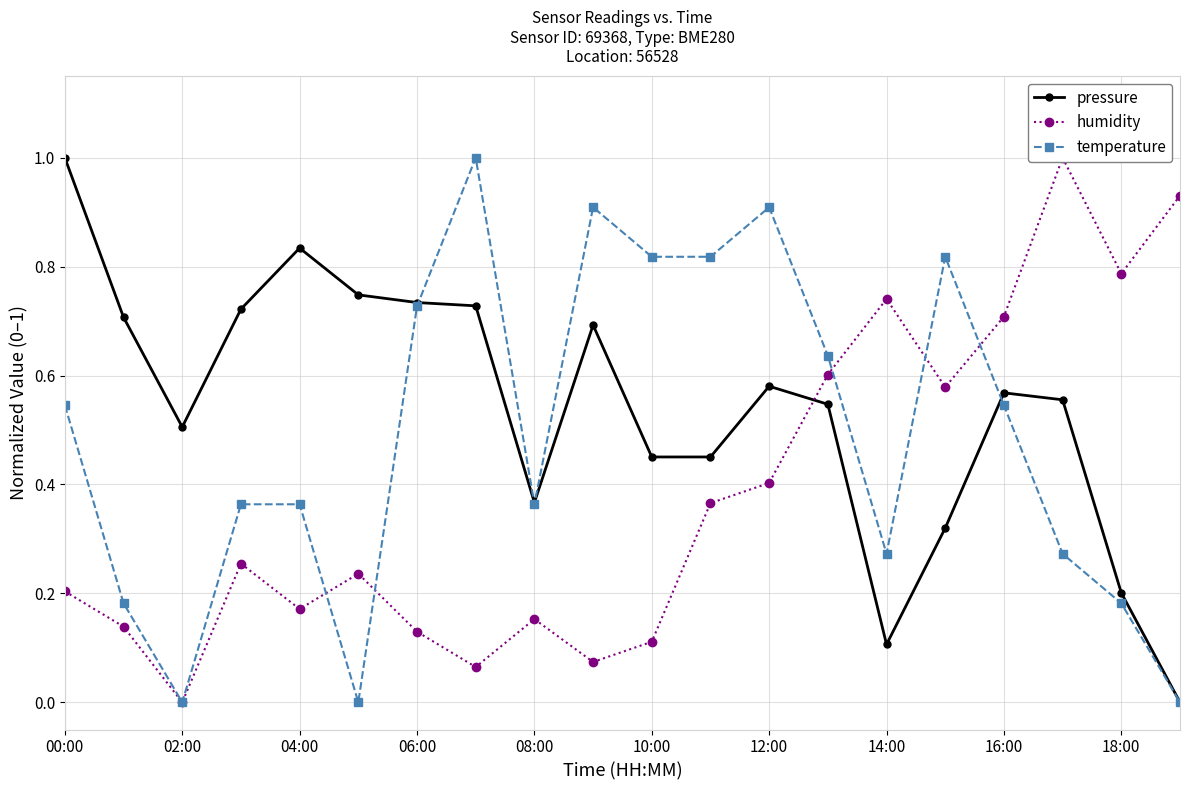

Which series has the largest range (max minus min)?

pressure